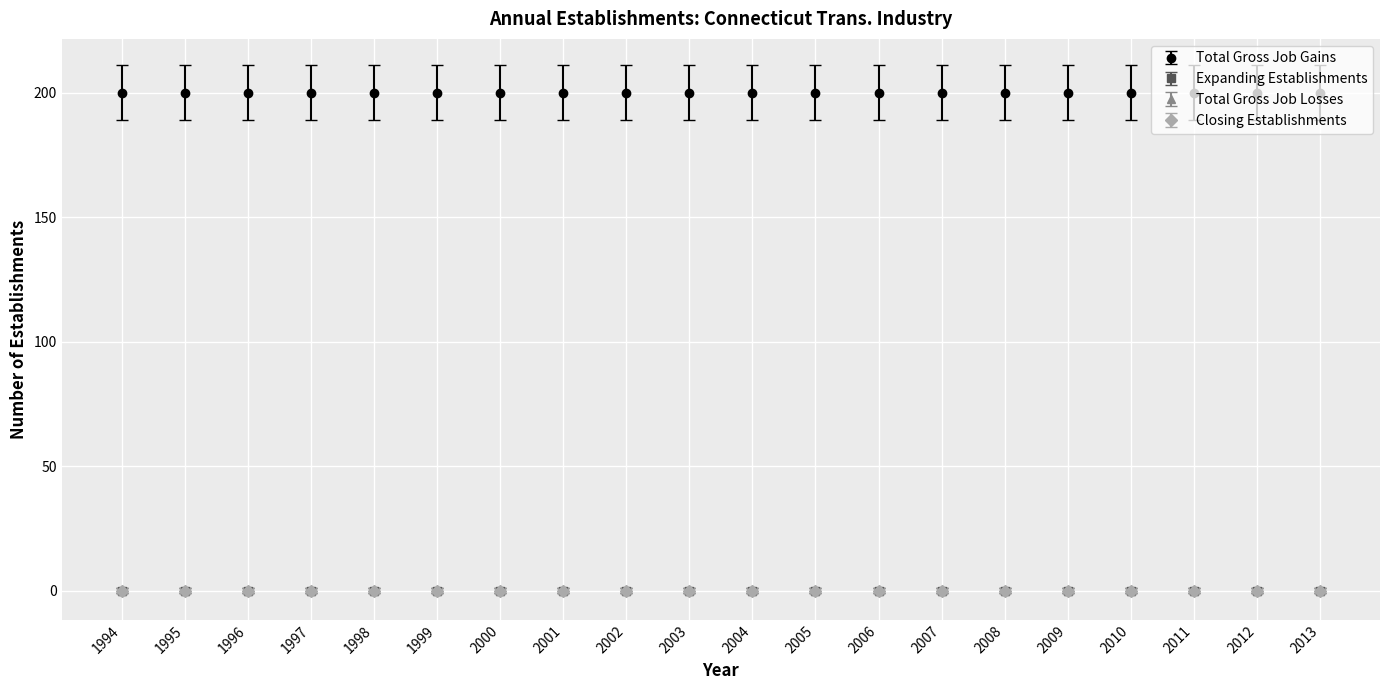

Reading right to left, list all the values displayed in this chart.

Total Gross Job Gains: 200	200	200	200	200	200	200	200	200	200	200	200	200	200	200	200	200	200	200	200
Expanding Establishments: 0	0	0	0	0	0	0	0	0	0	0	0	0	0	0	0	0	0	0	0
Total Gross Job Losses: 0	0	0	0	0	0	0	0	0	0	0	0	0	0	0	0	0	0	0	0
Closing Establishments: 0	0	0	0	0	0	0	0	0	0	0	0	0	0	0	0	0	0	0	0